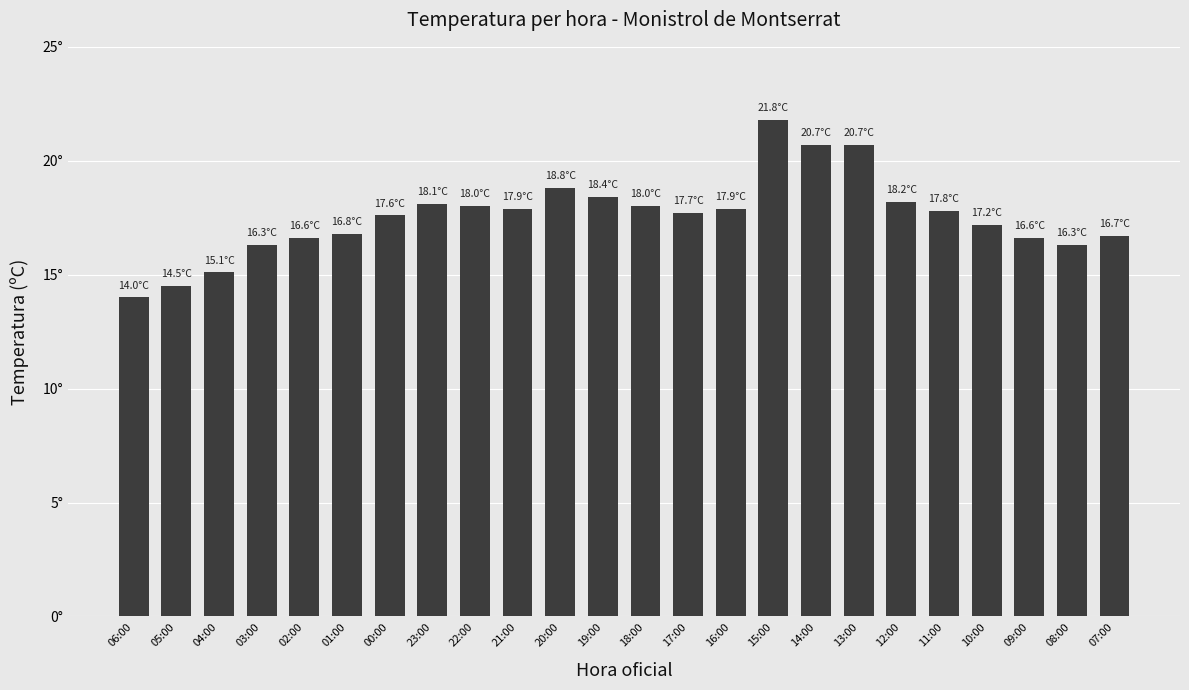

Does the chart contain any negative values?

No